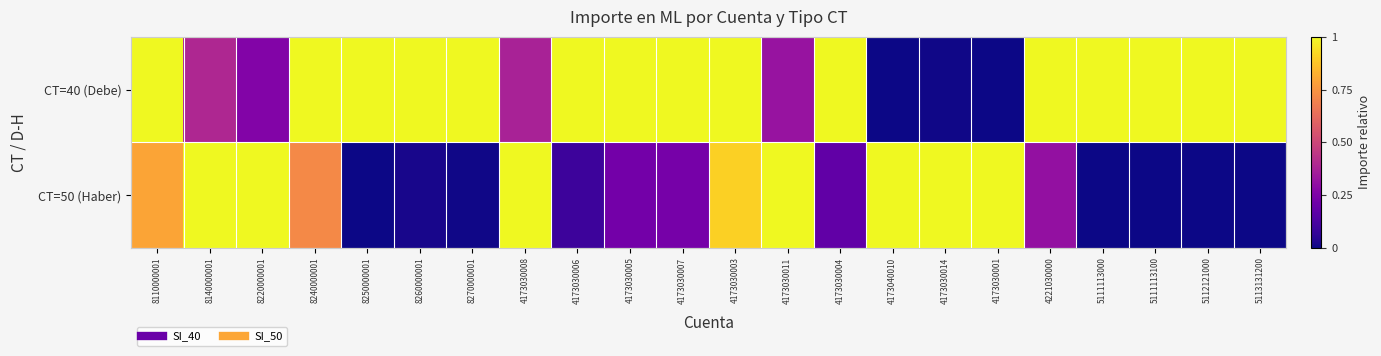

Reading left to right, what are all the values shown in this chart?

CT=40 (Debe): 8110000001=1.0	8140000001=0.4	8220000001=0.3	8240000001=1.0	8250000001=1.0	8260000001=1.0	8270000001=1.0	4173030008=0.4	4173030006=1.0	4173030005=1.0	4173030007=1.0	4173030003=1.0	4173030011=0.3	4173030004=1.0	4173040010=0.0	4173030014=0.0	4173030001=0.0	4221030000=1.0	5111113000=1.0	5111113100=1.0	5112121000=1.0	5113131200=1.0
CT=50 (Haber): 8110000001=0.8	8140000001=1.0	8220000001=1.0	8240000001=0.7	8250000001=0.0	8260000001=0.0	8270000001=0.0	4173030008=1.0	4173030006=0.1	4173030005=0.2	4173030007=0.2	4173030003=0.9	4173030011=1.0	4173030004=0.2	4173040010=1.0	4173030014=1.0	4173030001=1.0	4221030000=0.3	5111113000=0.0	5111113100=0.0	5112121000=0.0	5113131200=0.0